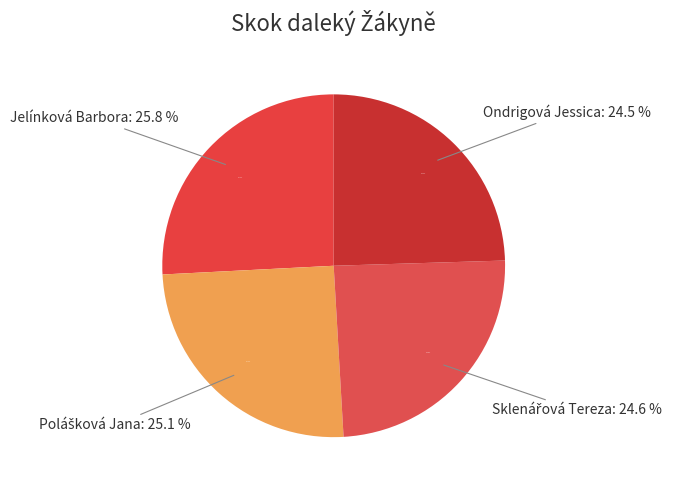

What is the ratio of the value at Polášková Jana to the value at Sklenářová Tereza?

1.0